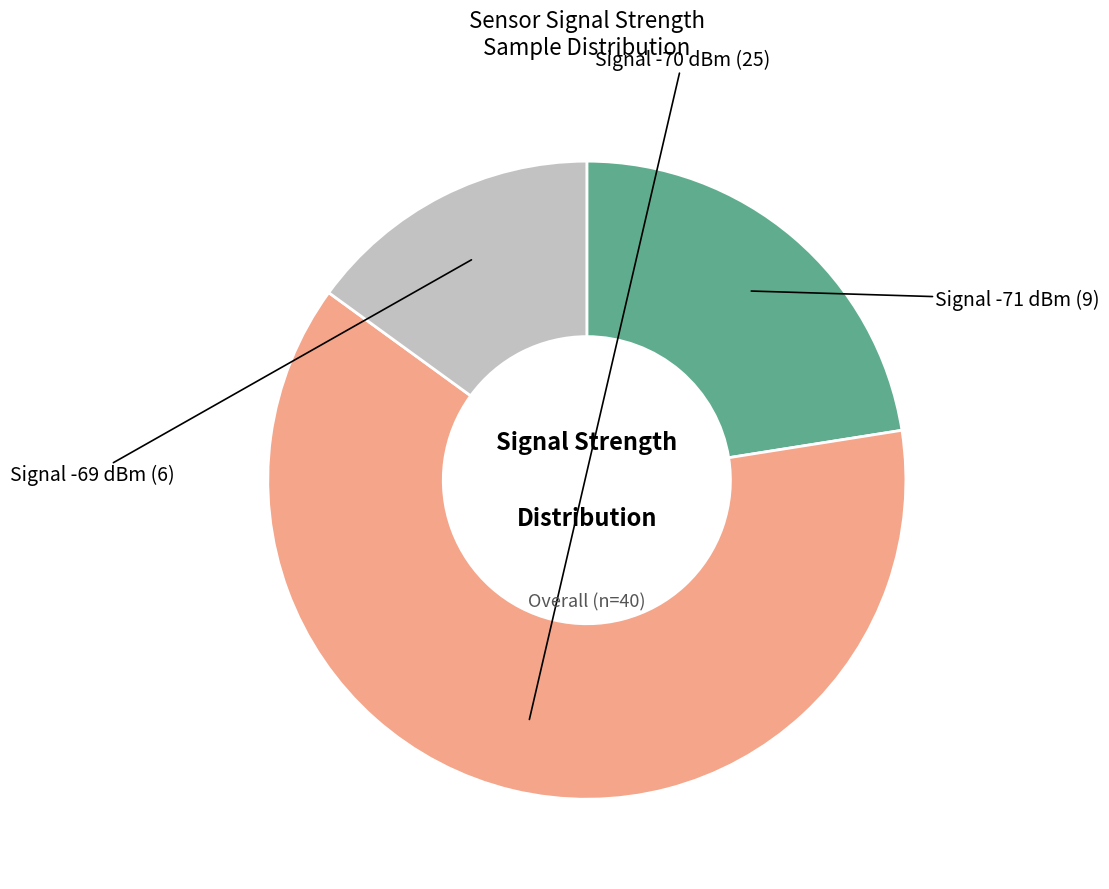

Does any single category account for the majority?

Yes